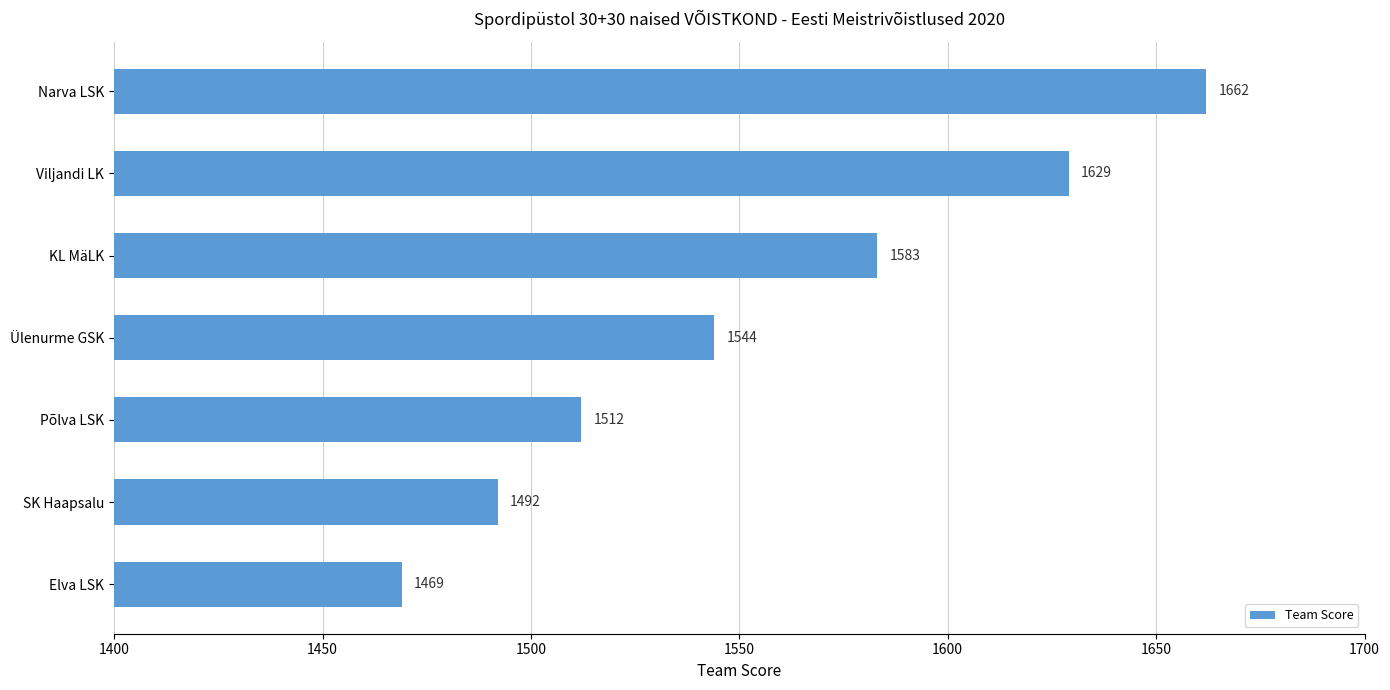

Reading top to bottom, what are all the values shown in this chart?

1662	1629	1583	1544	1512	1492	1469